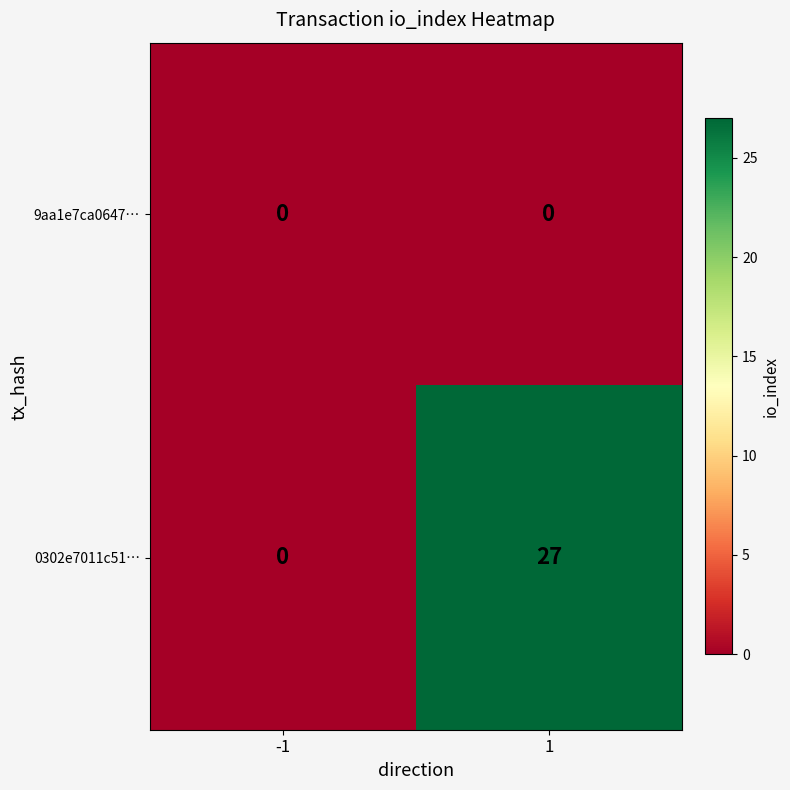

Reading right to left, list all the values displayed in this chart.

9aa1e7ca0647…: 0	0
0302e7011c51…: 27	0